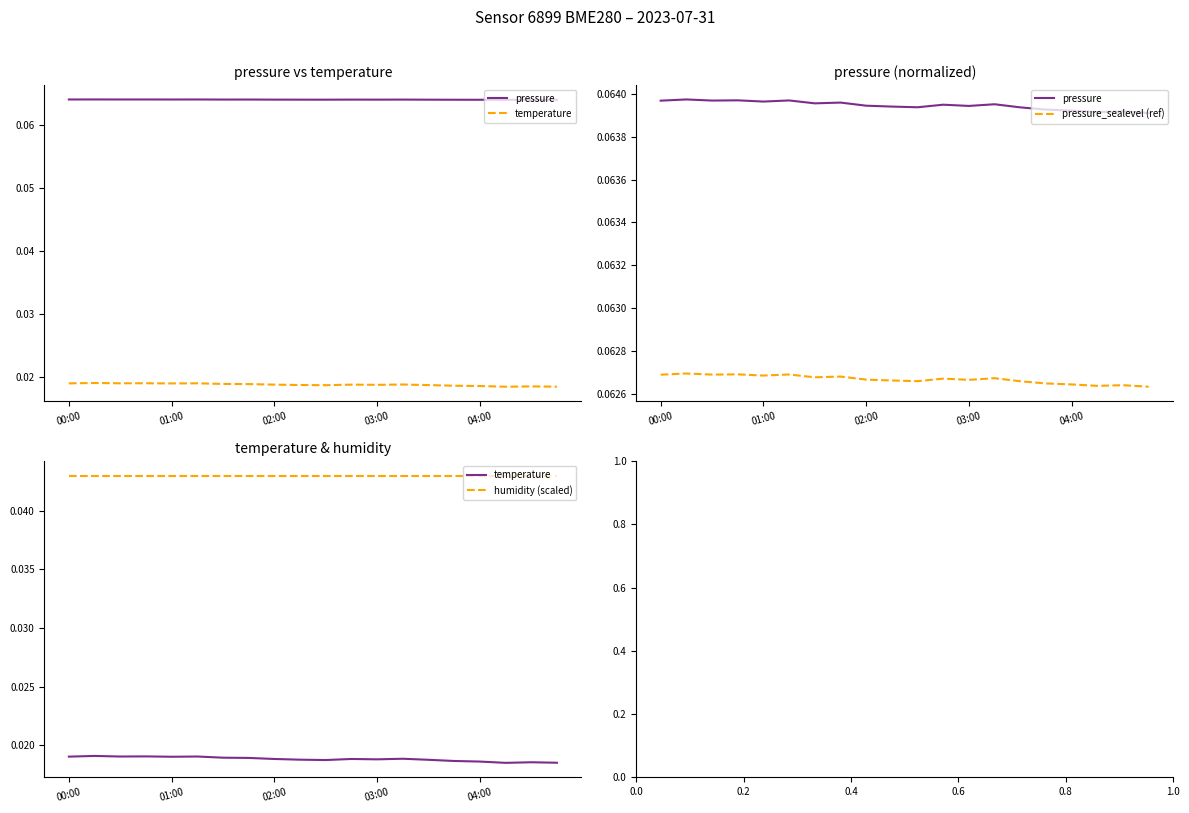

Where is pressure_sealevel (ref) nearest to the value 0?

19